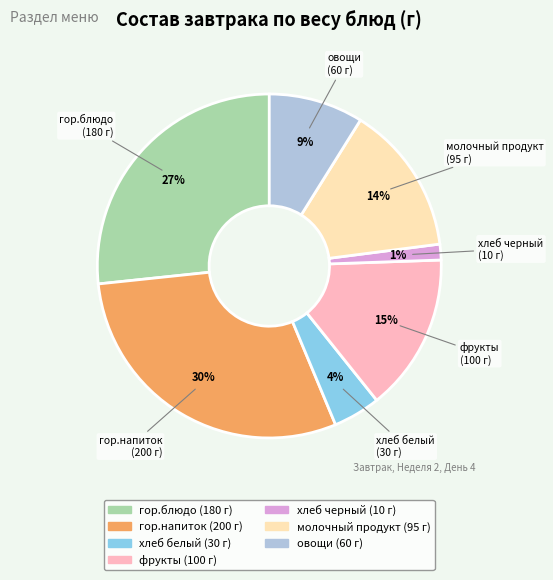

Does гор.напиток account for over 50% of the chart?

No